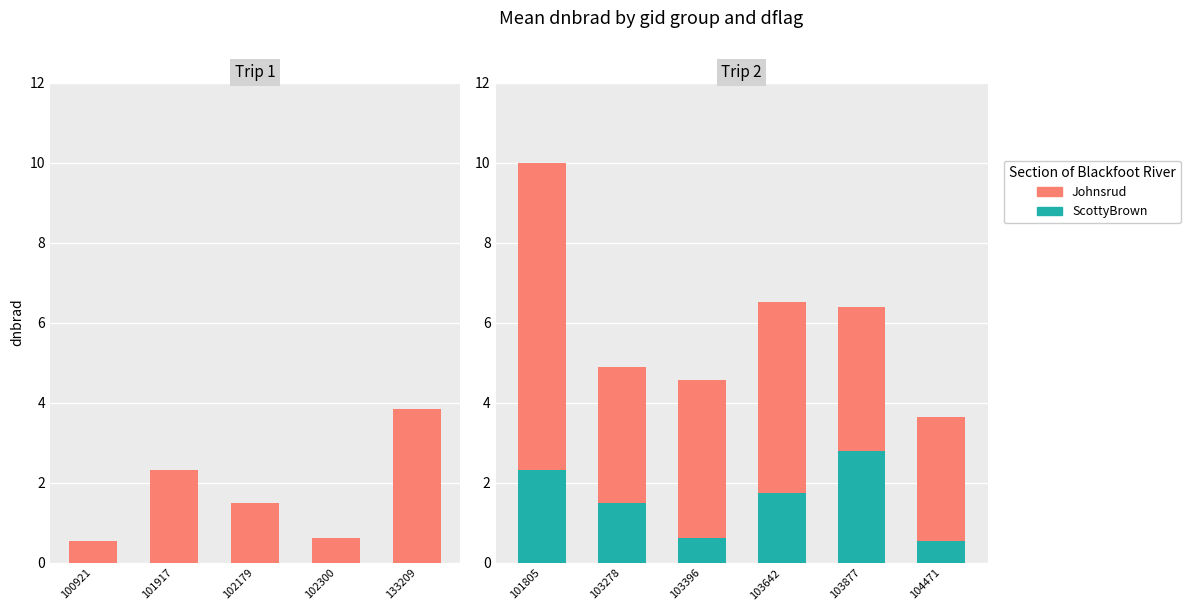

What position from the left is 102300?

4